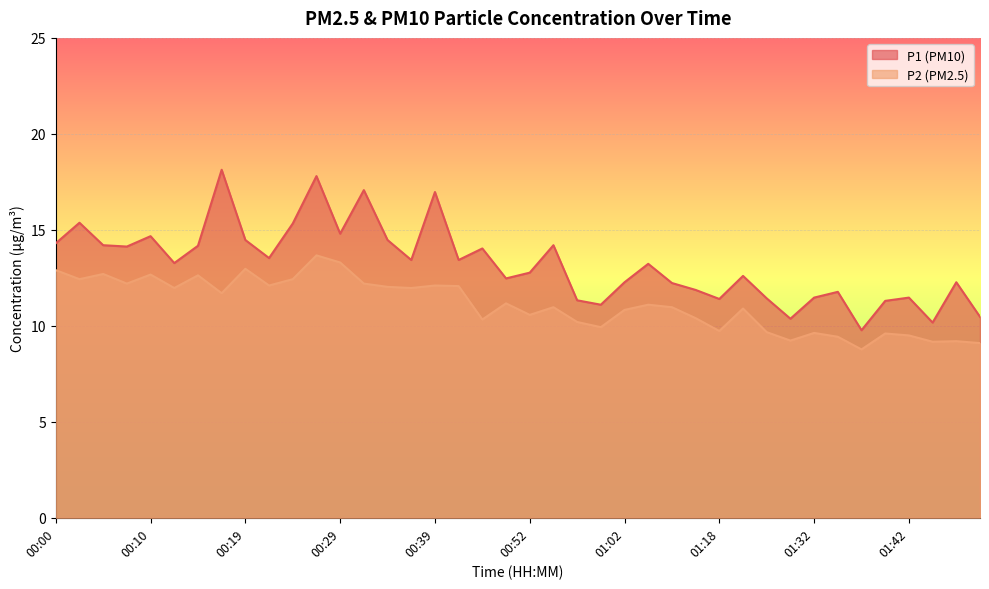

How many data points in P2 are less than 11?

20